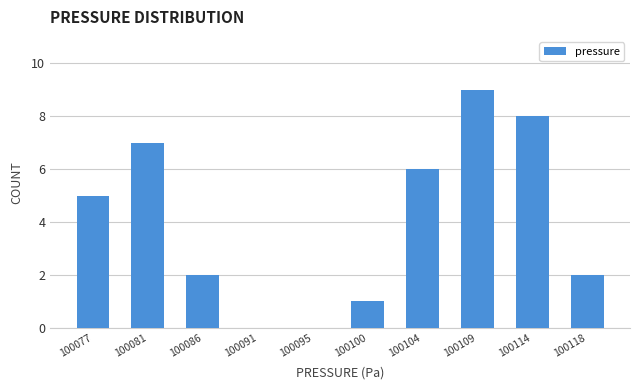

Reading right to left, list all the values displayed in this chart.

100118=2	100114=8	100109=9	100104=6	100100=1	100095=0	100091=0	100086=2	100081=7	100077=5